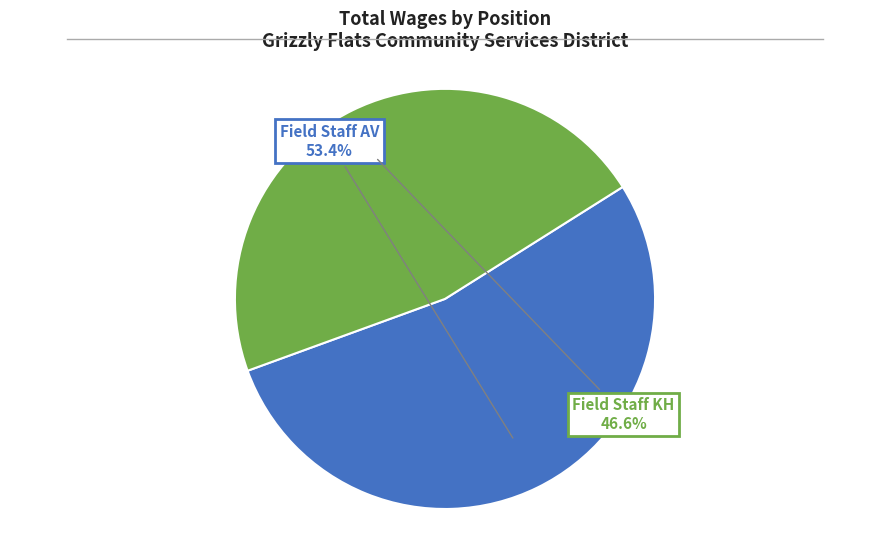

Is Field Staff KH the majority of the pie?

No